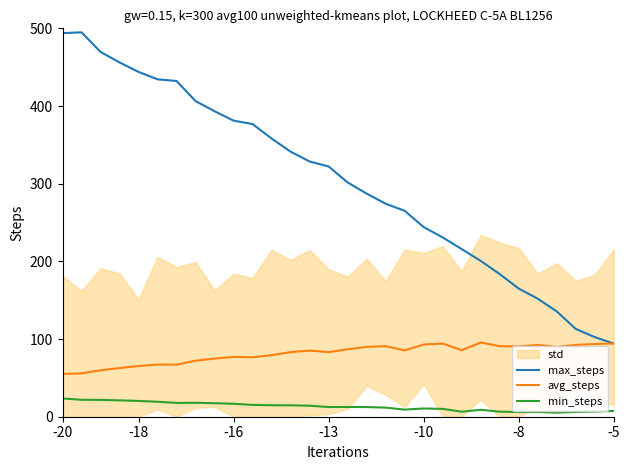

Which series changed the most between 17 and 20?

max_steps